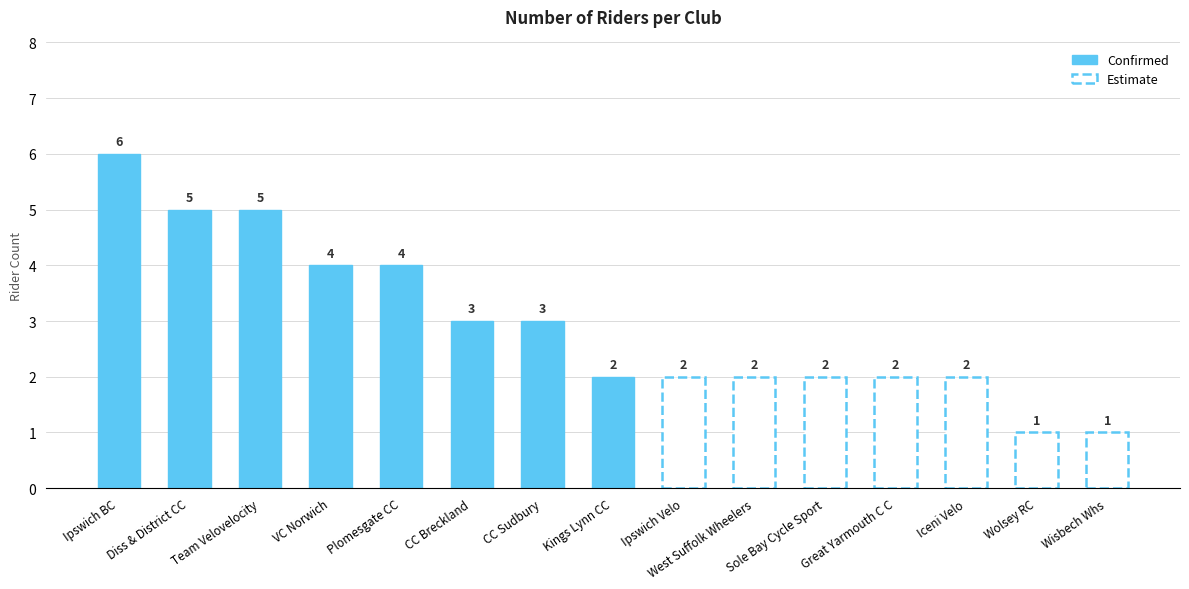

Reading left to right, what are all the values shown in this chart?

Ipswich BC=6	Diss & District CC=5	Team Velovelocity=5	VC Norwich=4	Plomesgate CC=4	CC Breckland=3	CC Sudbury=3	Kings Lynn CC=2	Ipswich Velo=2	West Suffolk Wheelers=2	Sole Bay Cycle Sport=2	Great Yarmouth C C=2	Iceni Velo=2	Wolsey RC=1	Wisbech Whs=1